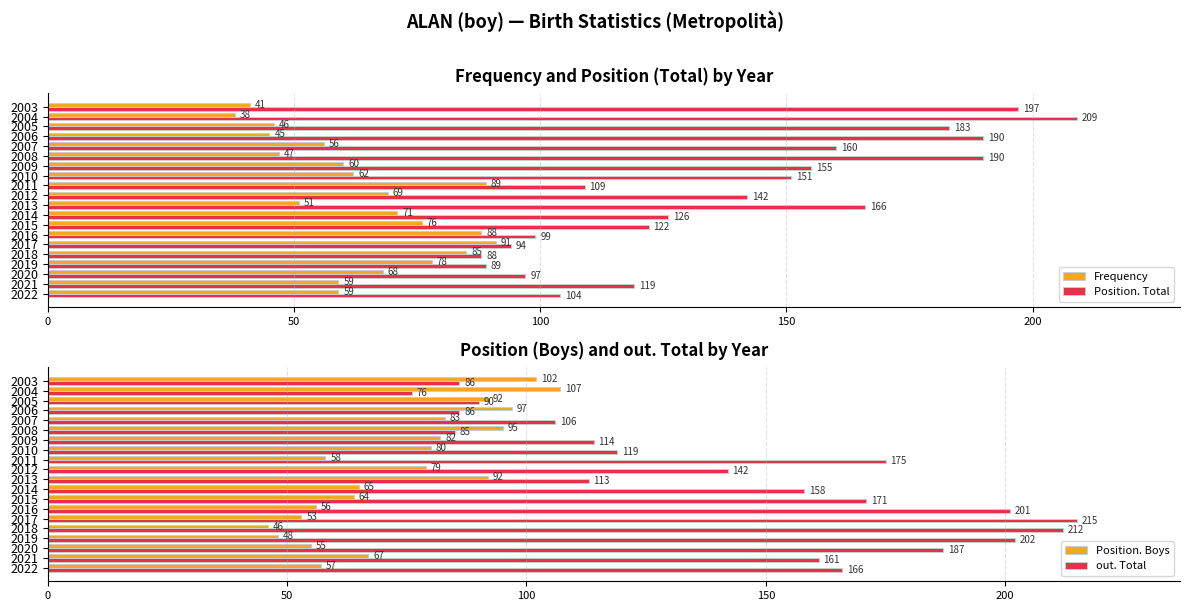

Is the value of Frequency at 2010 greater than the value of Position. Total at 2015?

No